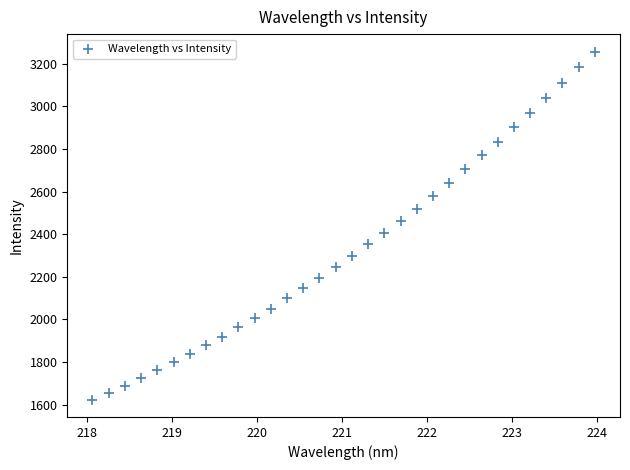

What is the range of X values (max minus min)?

5.9